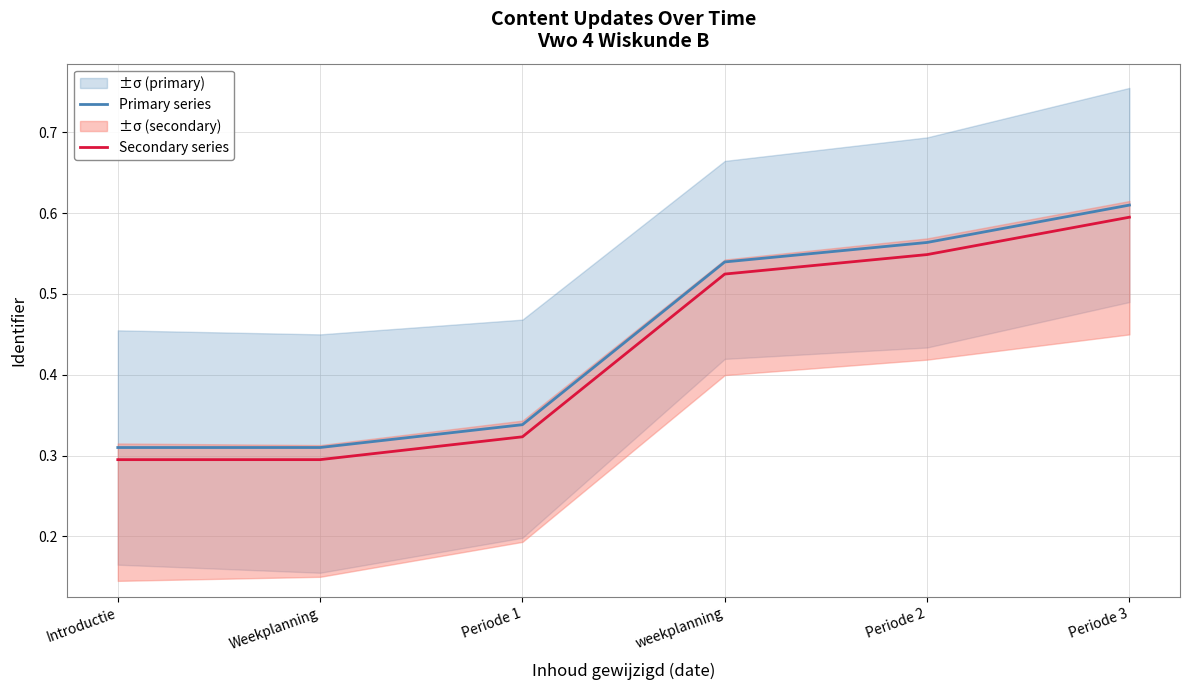

Between Periode 1 and weekplanning, which series saw the biggest shift?

Primary series